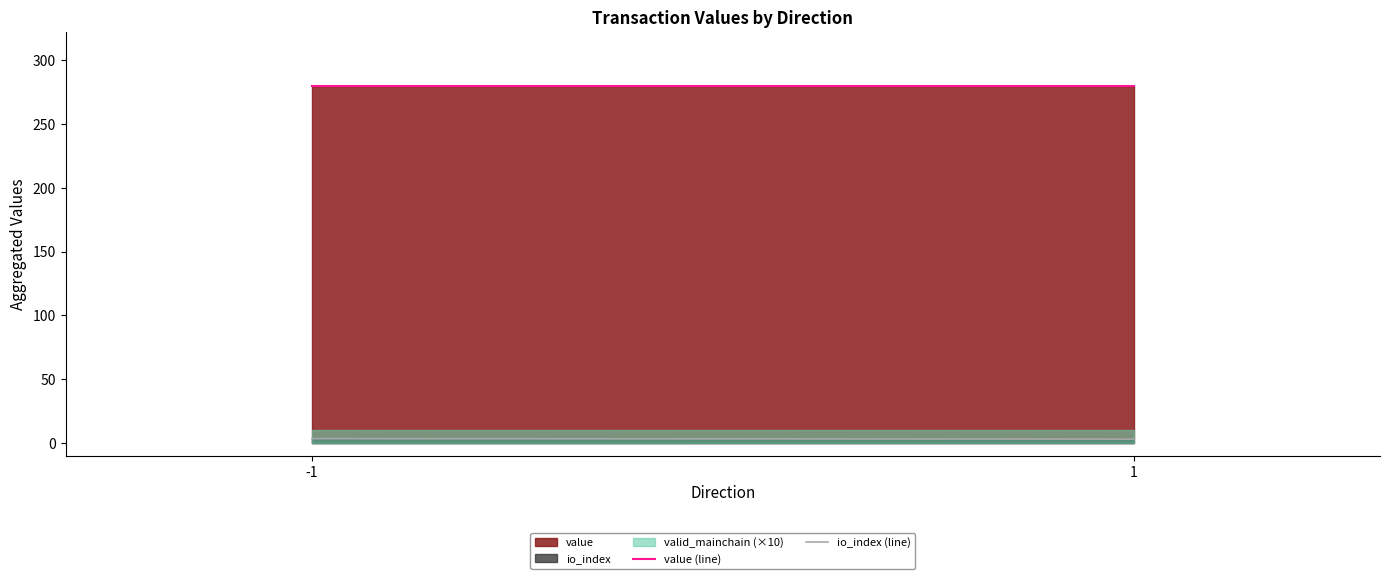

What is the smallest value displayed?

3.1